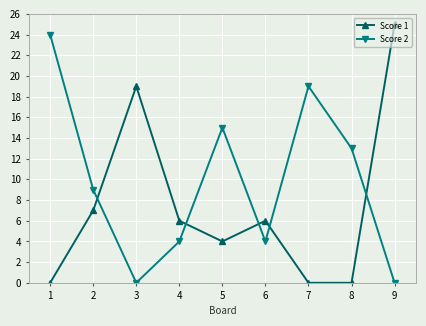

After their last crossing, which series has the higher values: Score 1 or Score 2?

Score 1